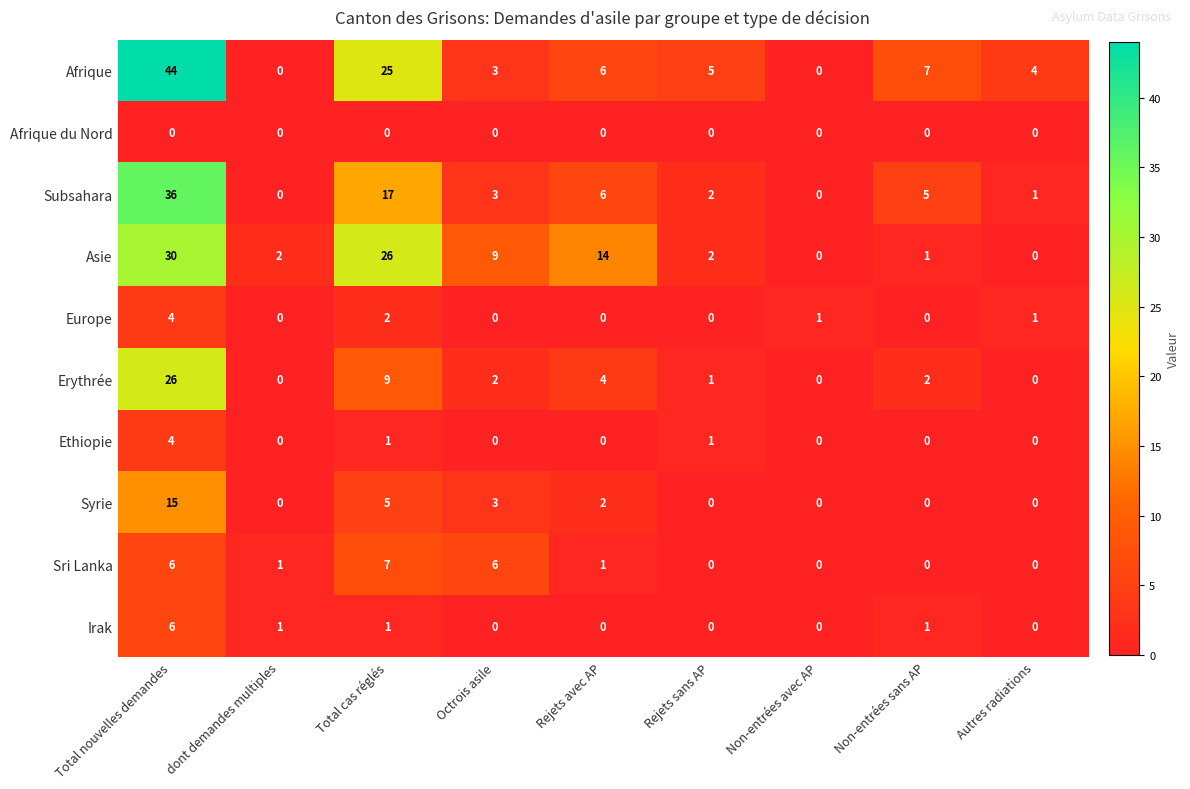

What is the spread (max minus min) of values at Octrois asile?

9